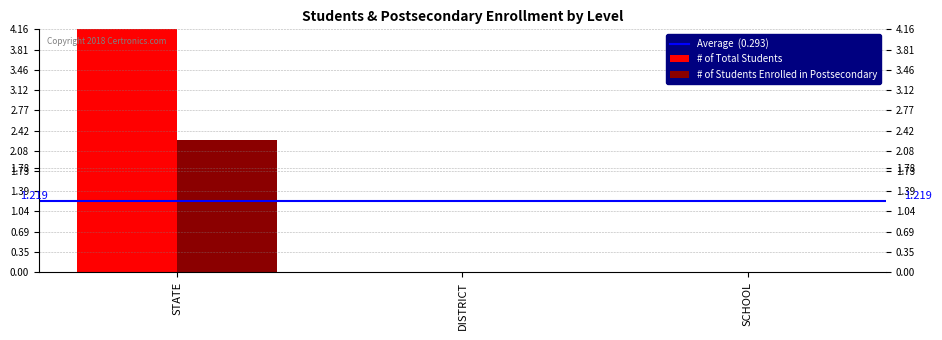

Does the chart contain stacked bars?

No